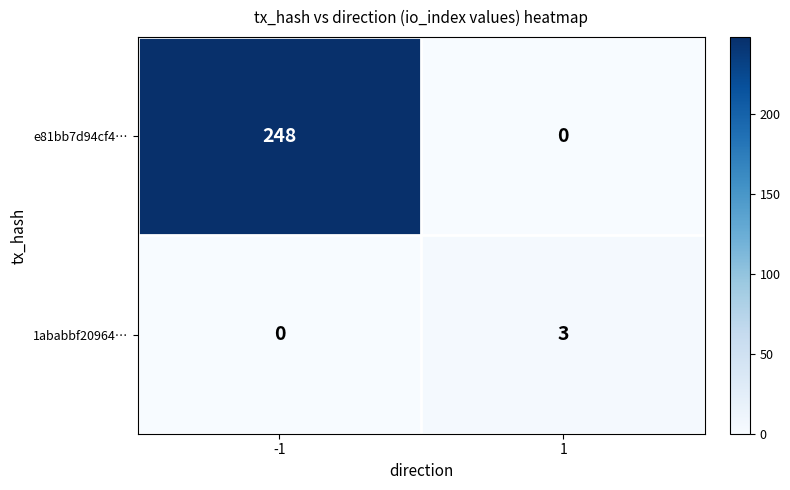

Which label corresponds to the largest value in the chart?

-1